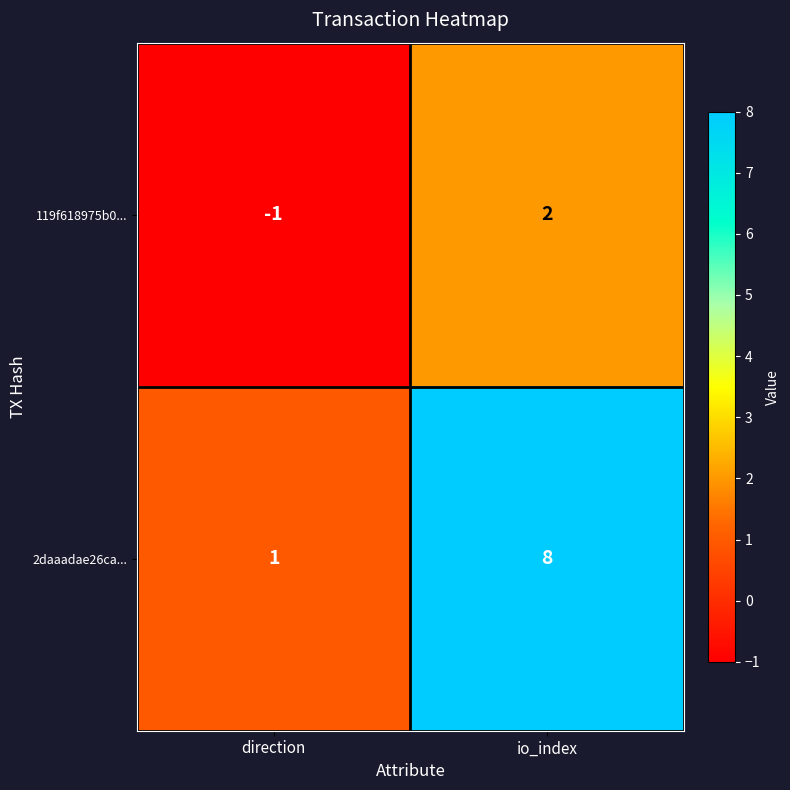

What is the greatest value displayed?

8